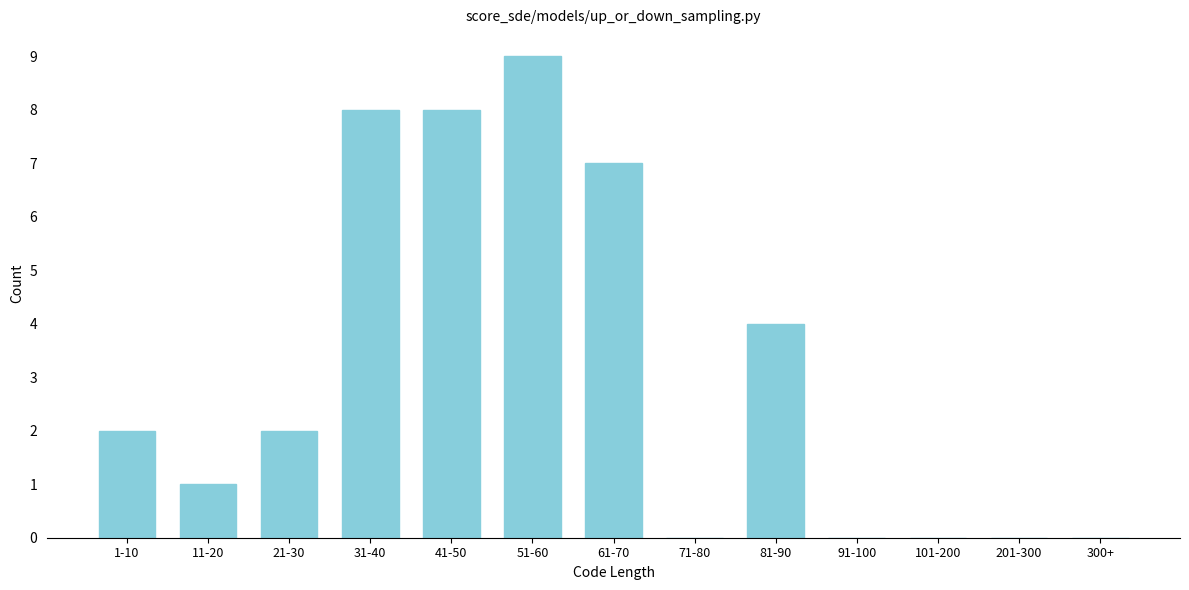

Reading left to right, what are all the values shown in this chart?

1-10=2	11-20=1	21-30=2	31-40=8	41-50=8	51-60=9	61-70=7	71-80=0	81-90=4	91-100=0	101-200=0	201-300=0	300+=0